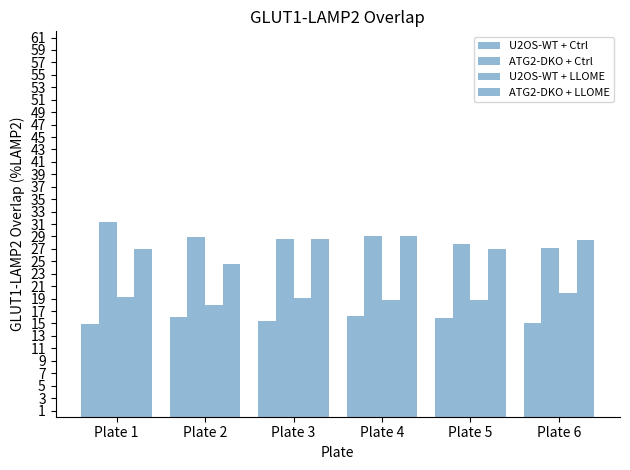

At which category does the chart reach its minimum across all series?

Plate 1